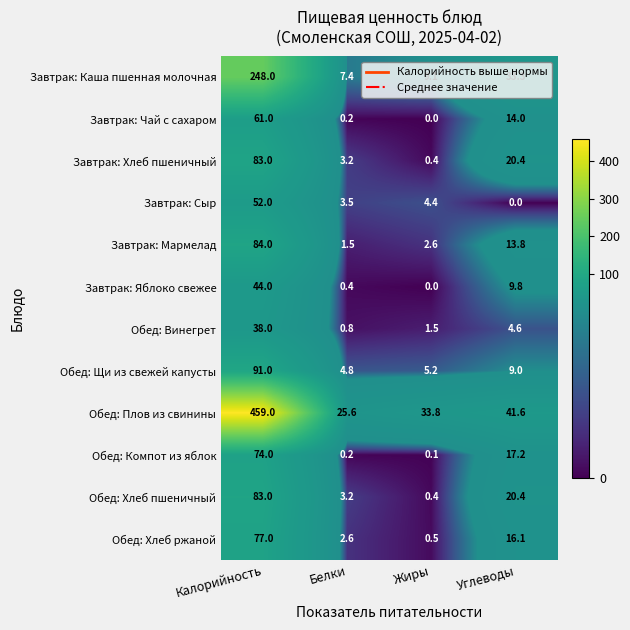

How many values in the Завтрак: Яблоко свежее series are below 9?

2